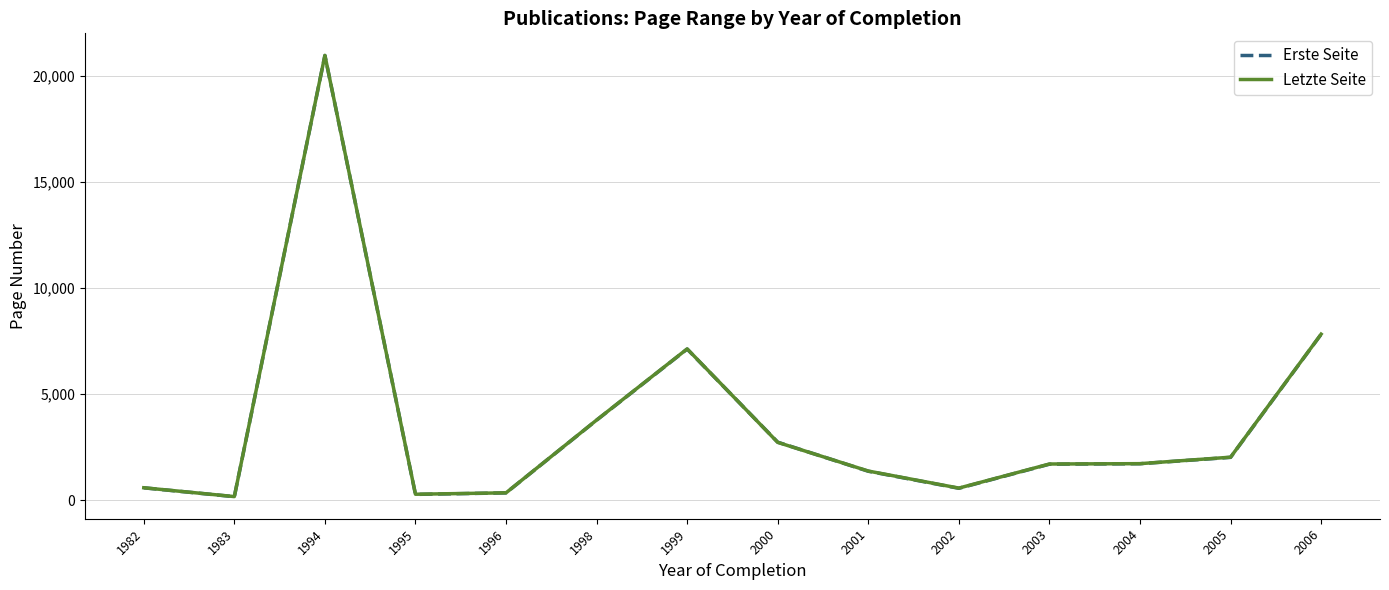

What is the difference between the Erste Seite values at 2006 and 2004?

6105.5